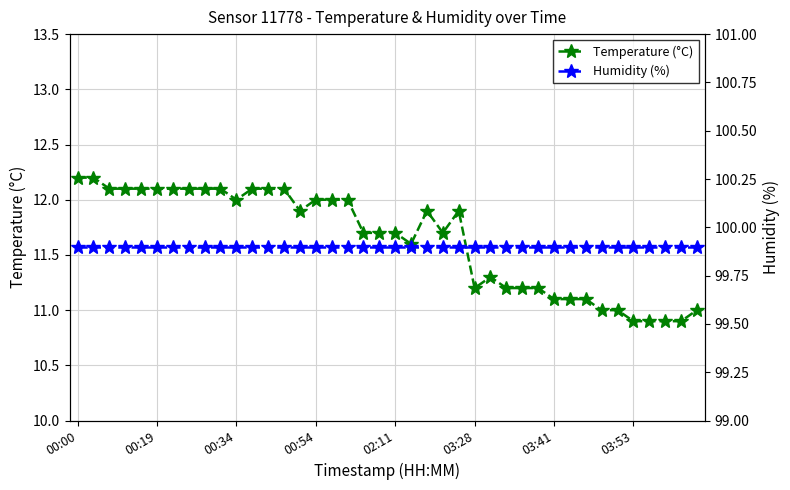

What is the minimum value shown in the chart?

10.9